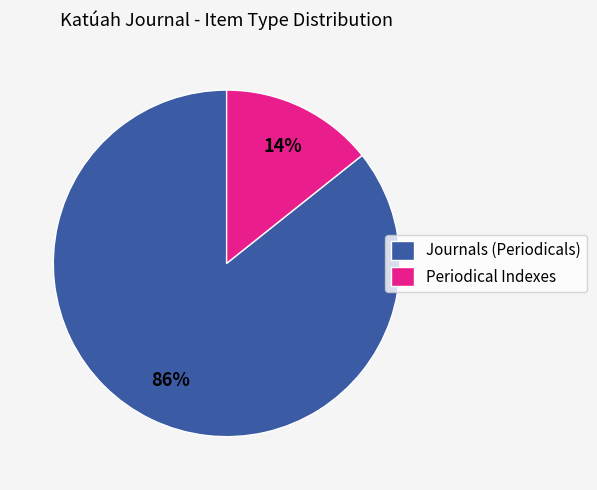

Is there any slice that represents more than half of the pie?

Yes